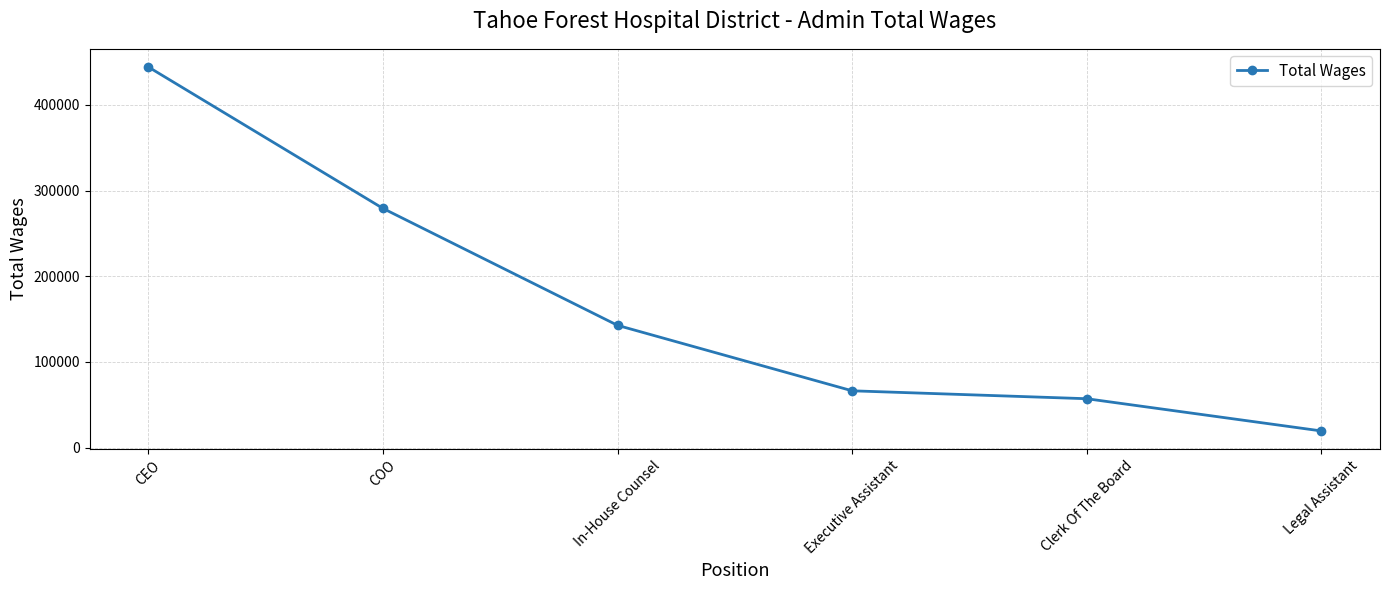

True or false: the data has more than 1 interior local peaks.

False